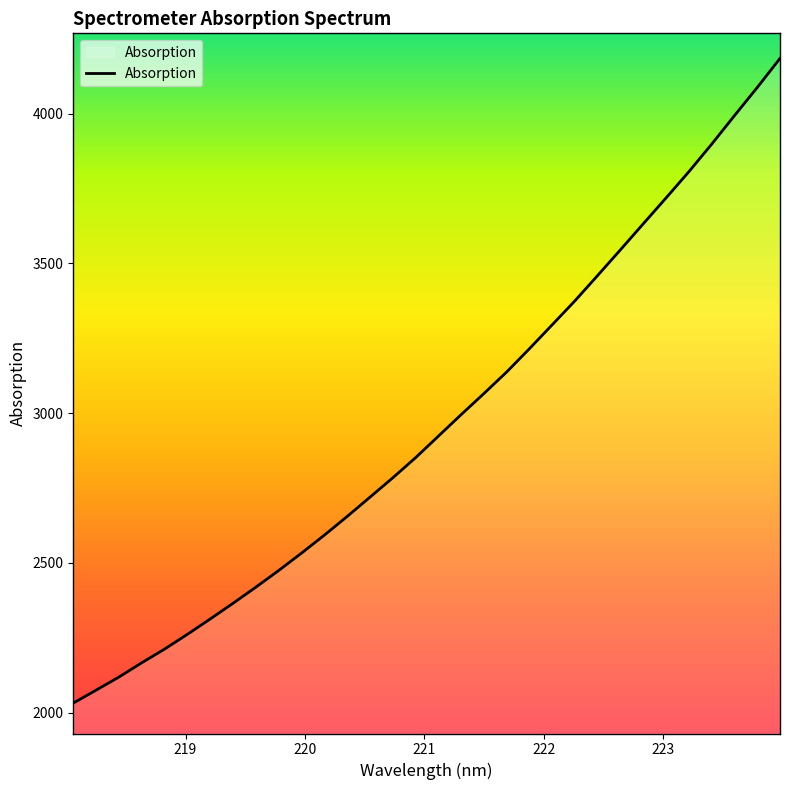

What is the maximum value shown in the chart?

4185.1